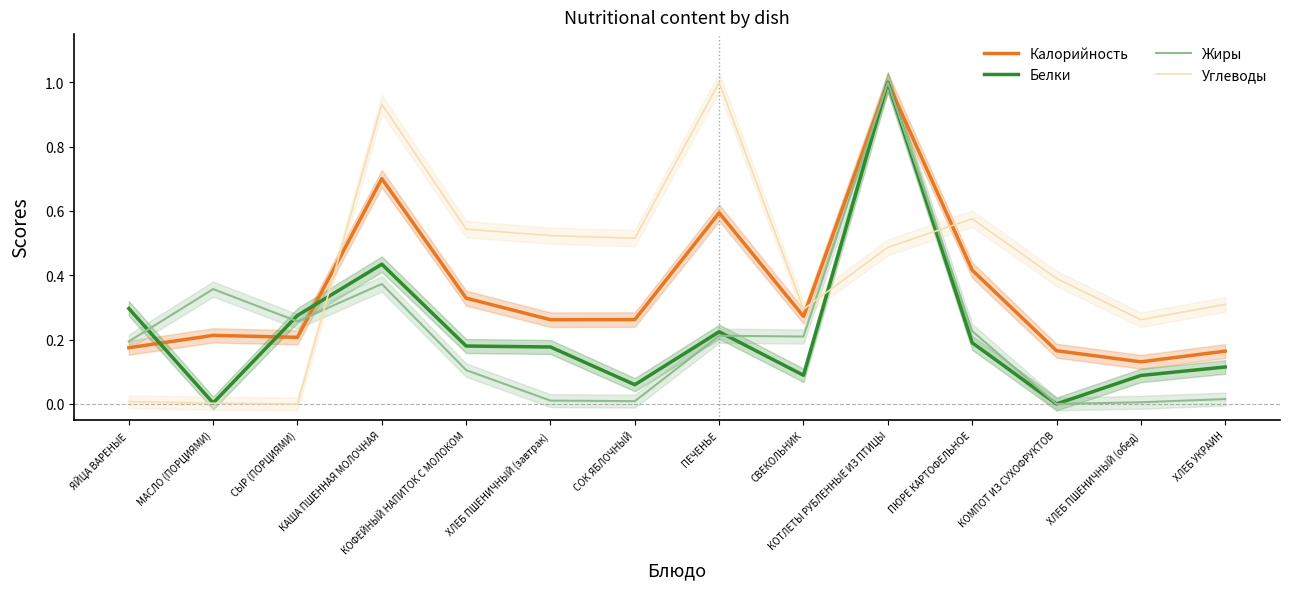

What is the label of the 6th point from the left?

ХЛЕБ ПШЕНИЧНЫЙ (завтрак)